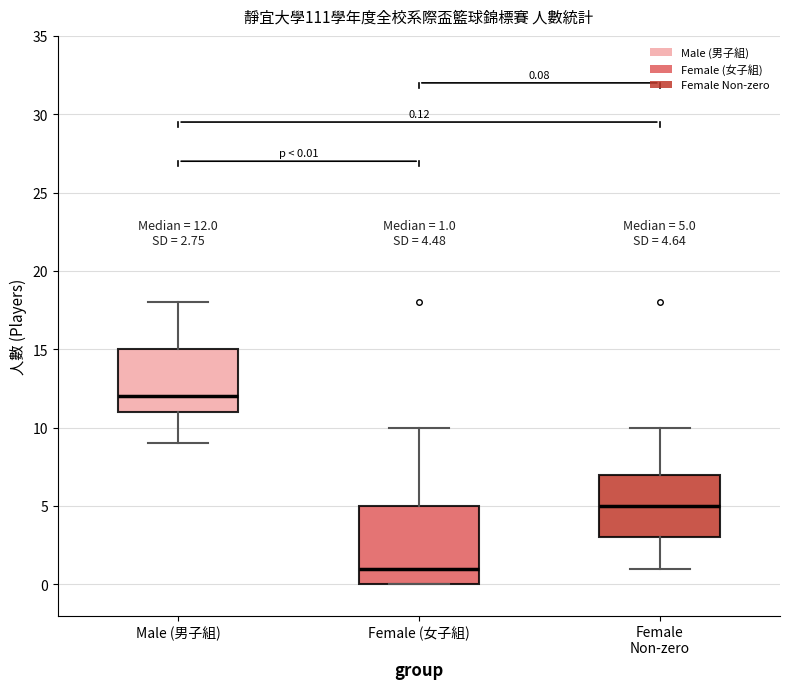

Which box is the tallest, from its lower edge to its upper edge?

Female (女子組)